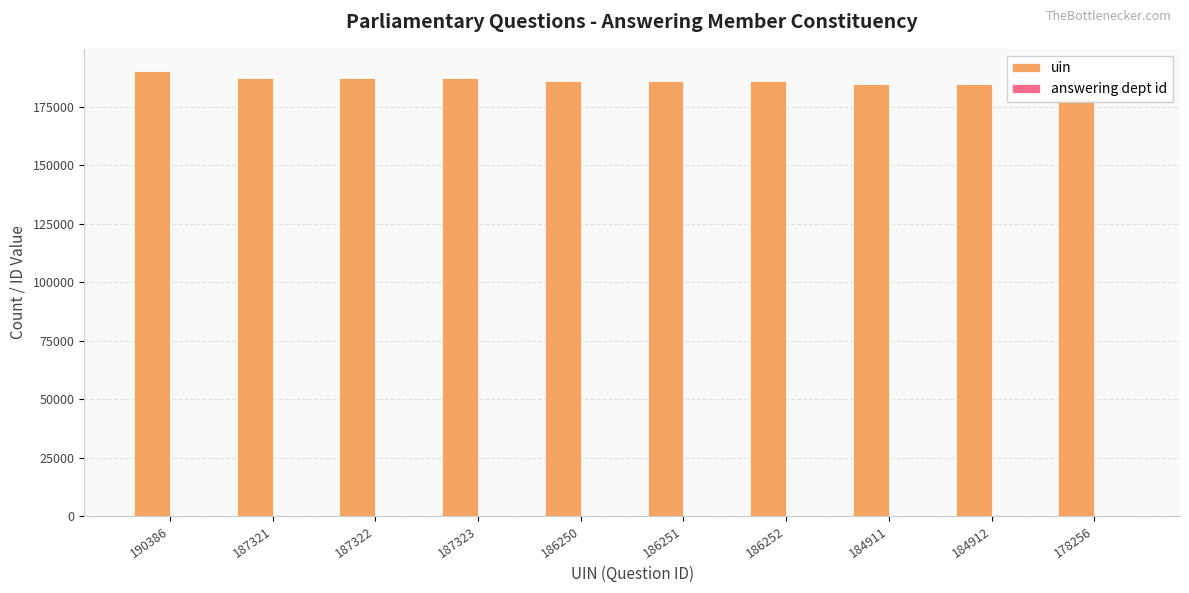

What is the average value of the answering dept id series?

10